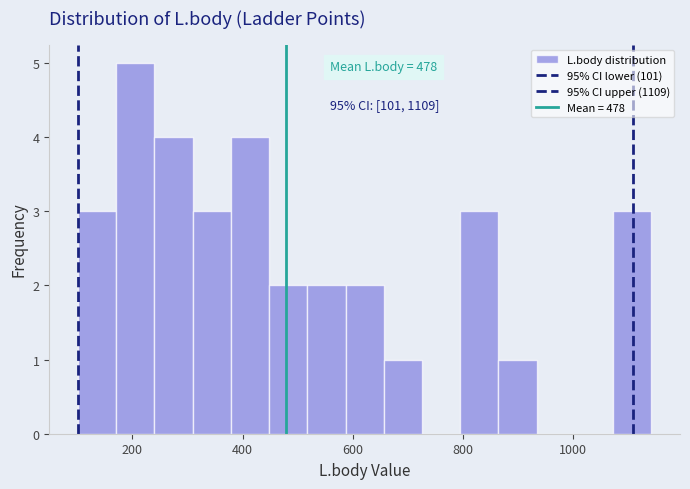

Around what value on the x-axis is the tallest bar? Give the approximate position of its centre, as read against the axis.

200